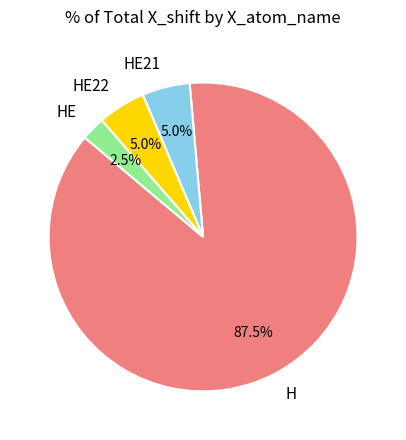

The HE slice represents 11% of the pie. True or false?

False